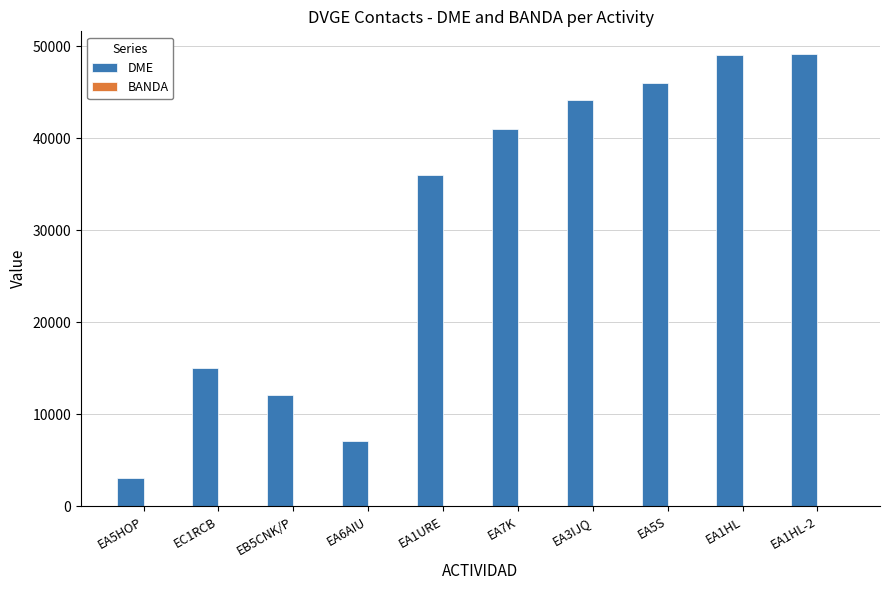

Which series has the largest total across all categories?

DME